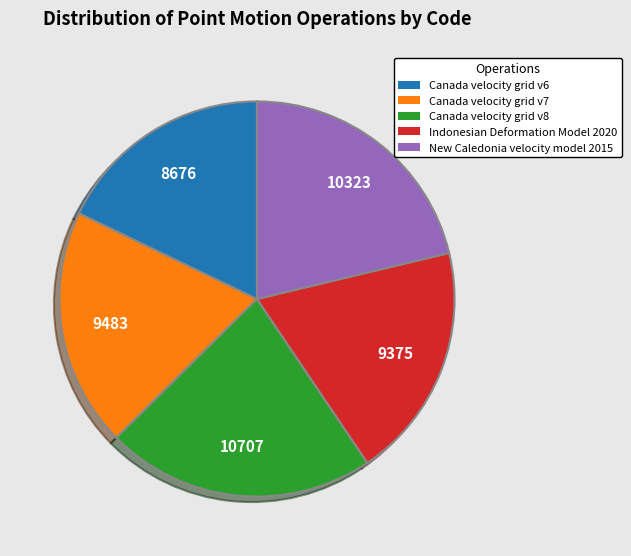

Is Canada velocity grid v7 the majority of the pie?

No